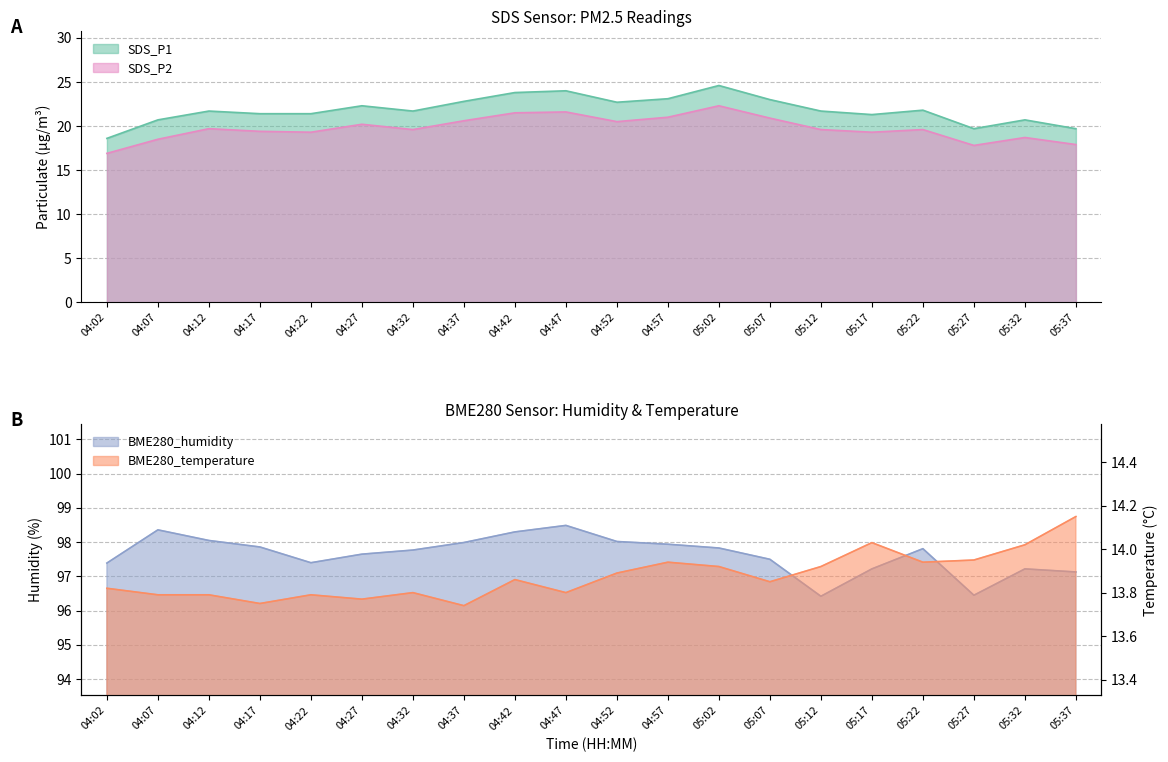

Which series has the largest range (max minus min)?

SDS_P1